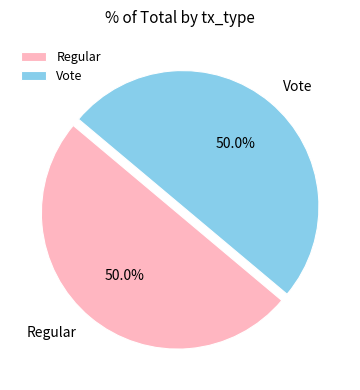

To the nearest percent, what percentage of the pie is Vote?

50%